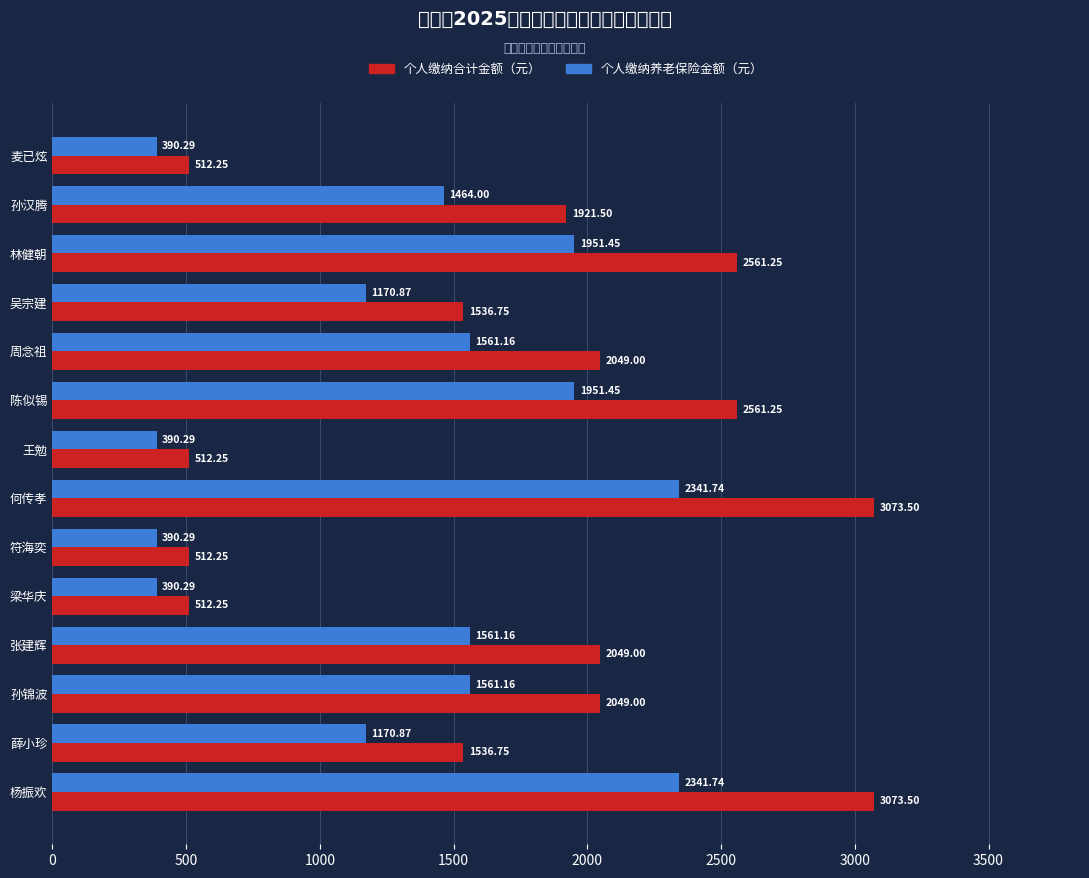

What are all the series names shown in the legend?

个人缴纳合计金额（元）, 个人缴纳养老保险金额（元）